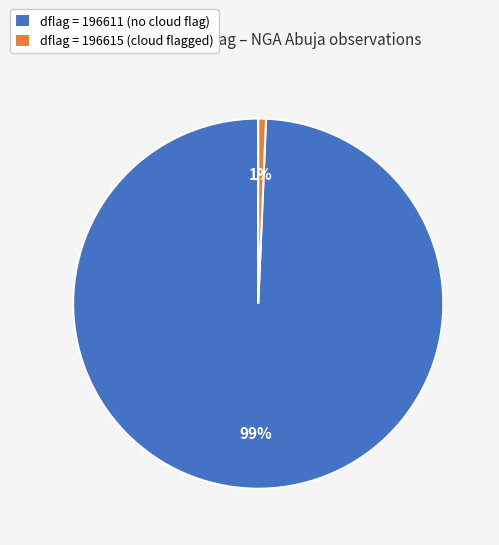

How many segments does this pie chart have?

2